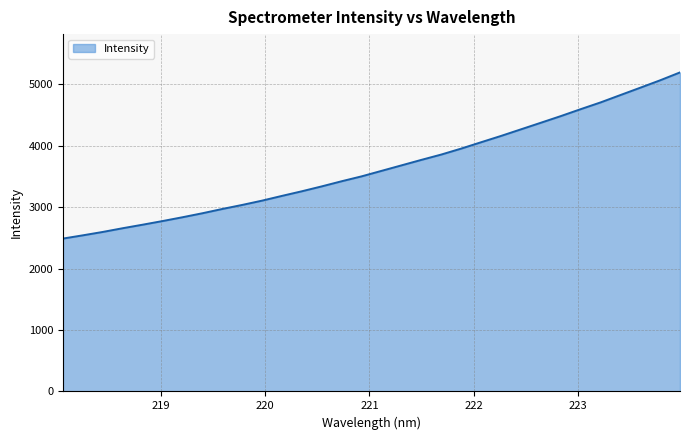

How many lines are shown in the chart?

1